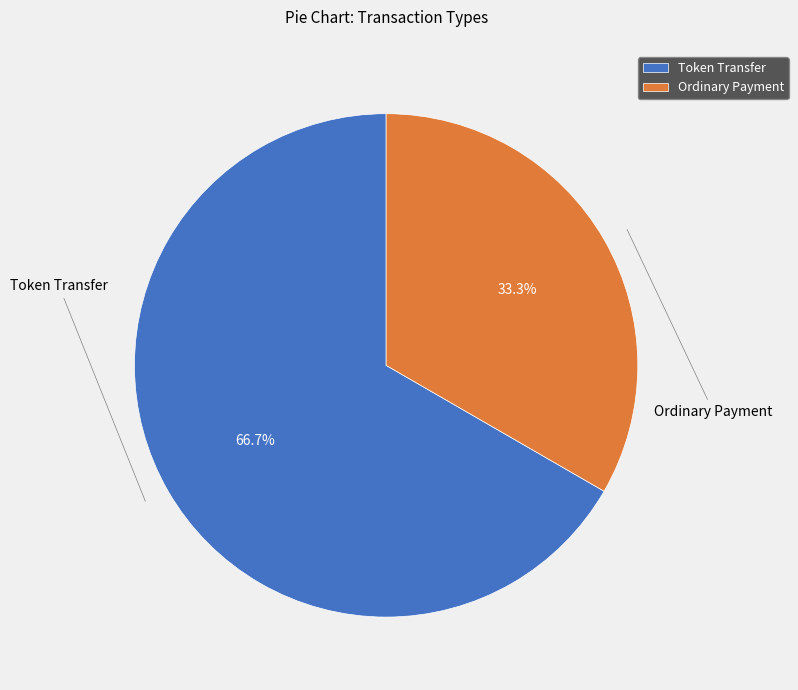

To the nearest percent, what percentage of the pie is Token Transfer?

67%